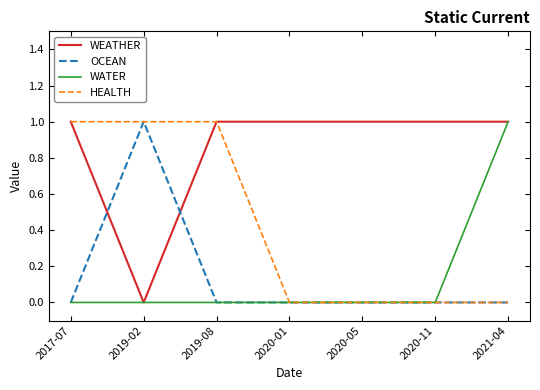

Does the chart display data point markers on the line(s)?

No